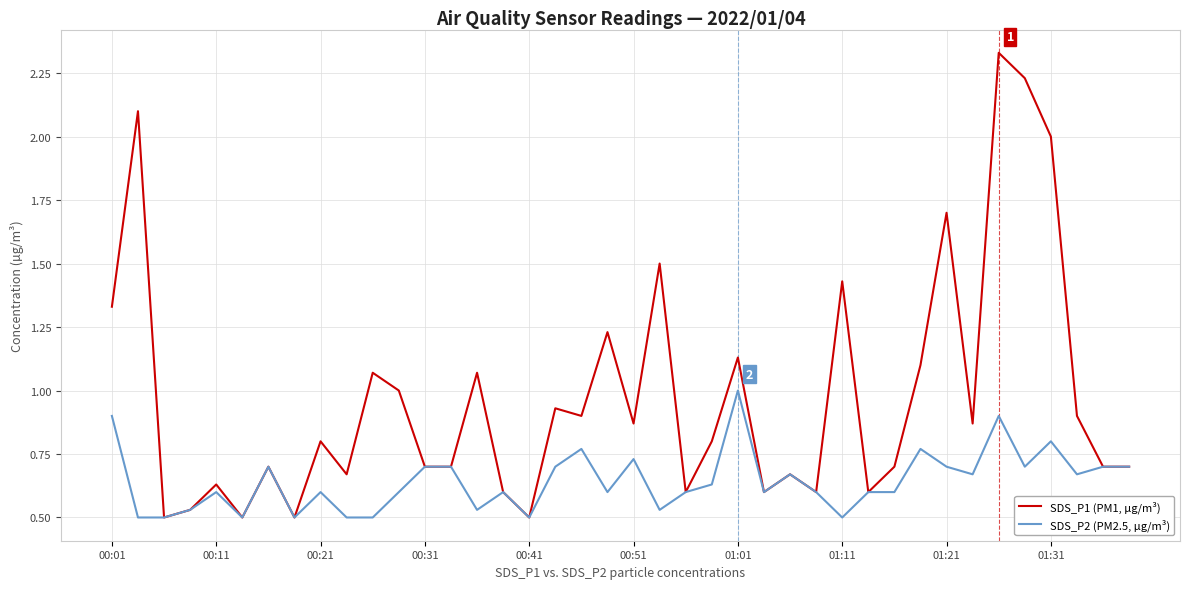

Rank the series by their average value, from highest to lowest.

SDS_P1 (PM1, µg/m³), SDS_P2 (PM2.5, µg/m³)